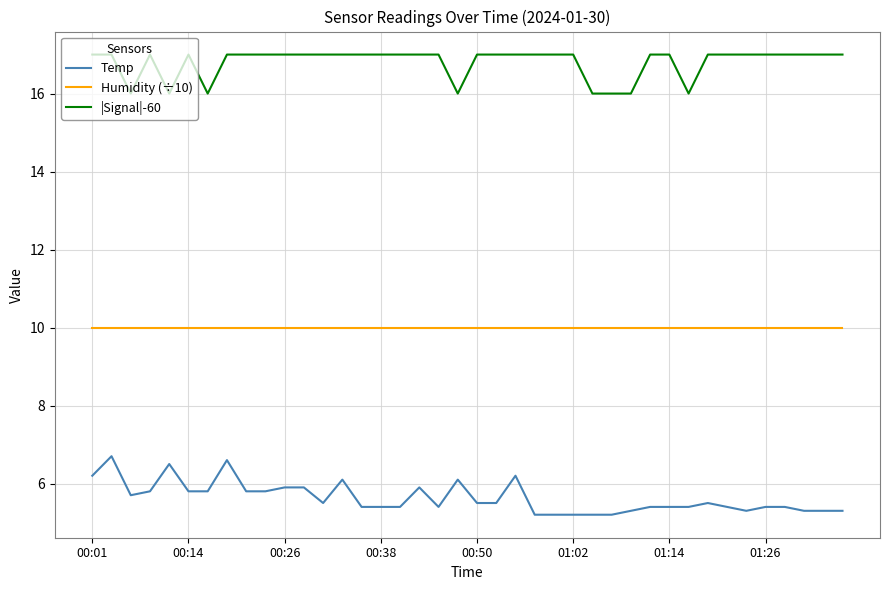

Which series has the largest total across all categories?

|Signal|-60